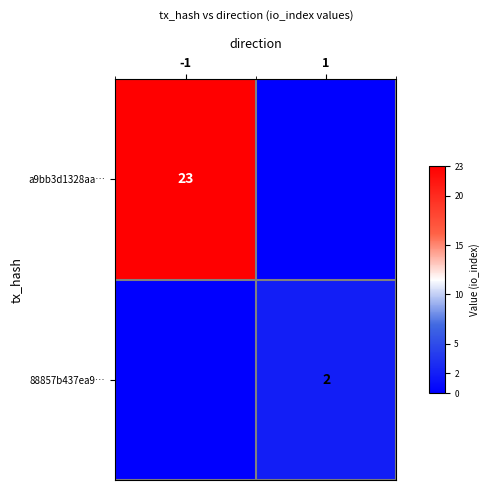

What is the total value across all series at -1?

23